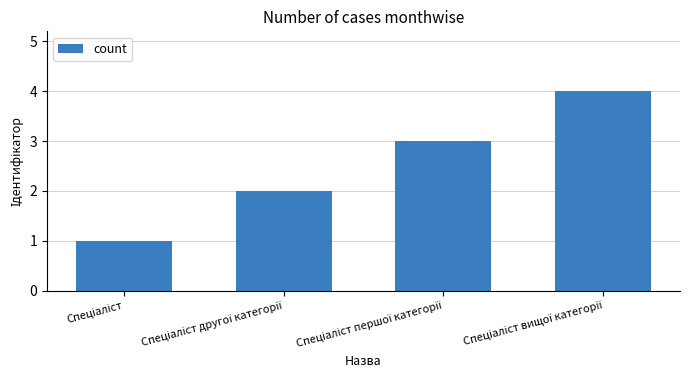

What is the difference between the maximum and minimum values?

3